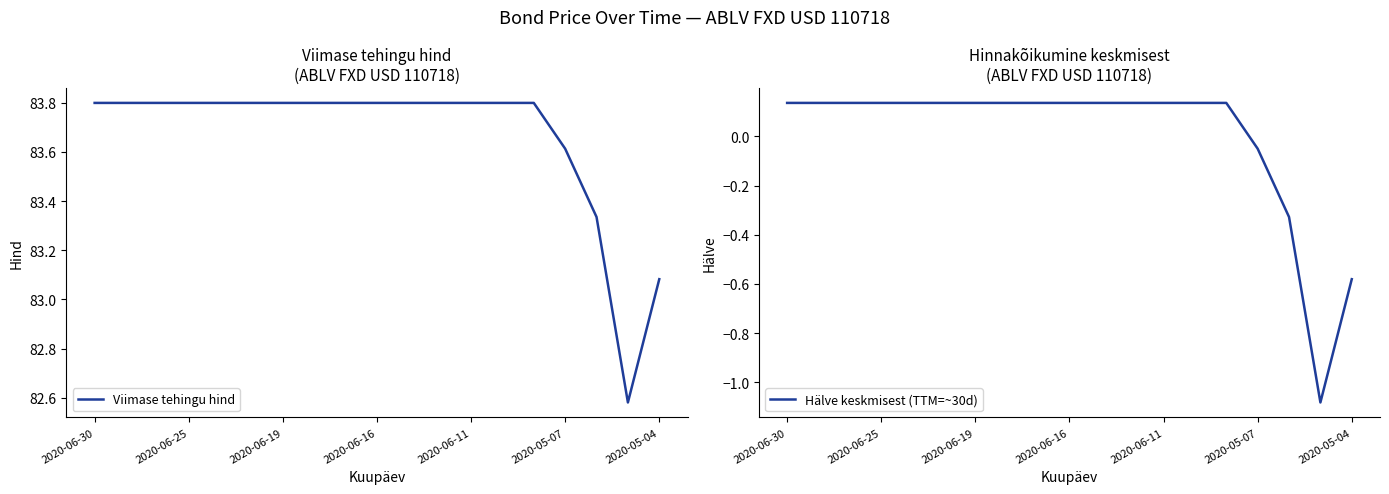

True or false: Viimase tehingu hind and Hälve keskmisest (TTM=~30d) cross at least once.

False